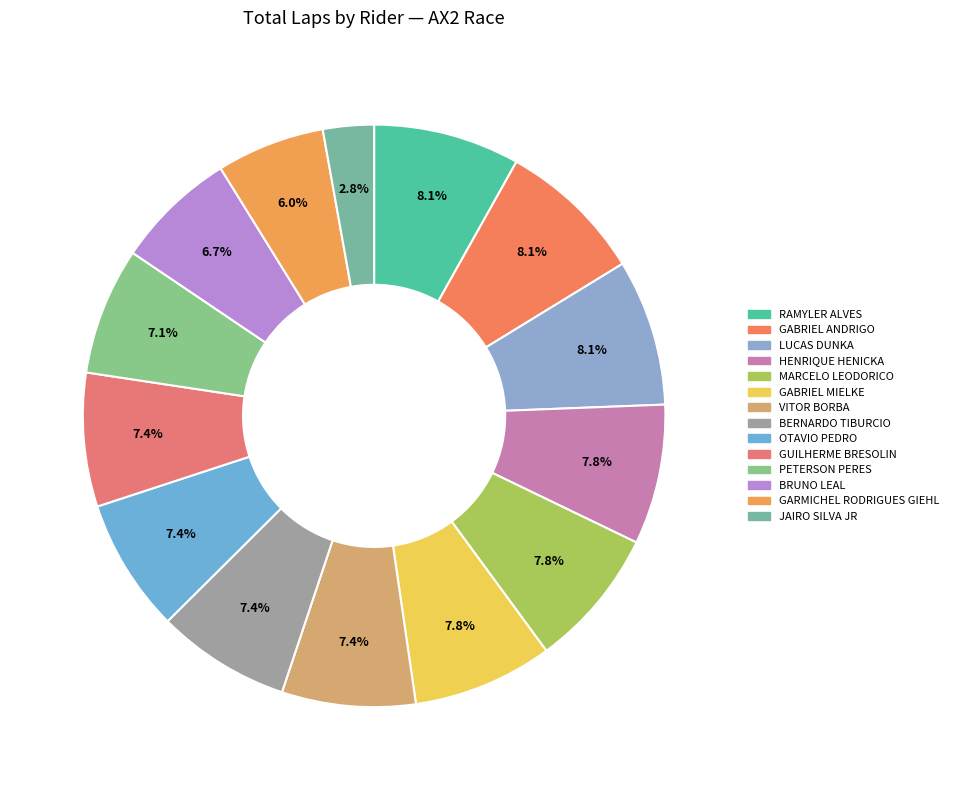

How many segments does this pie chart have?

14